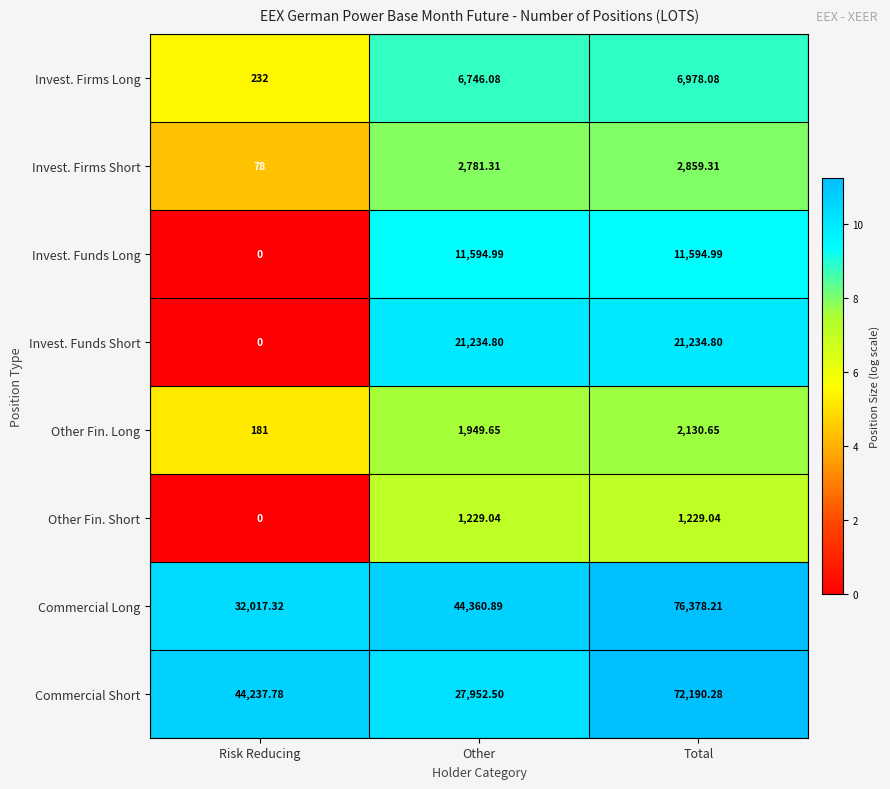

Where does the Other Fin. Short series first go above 1229?

Other